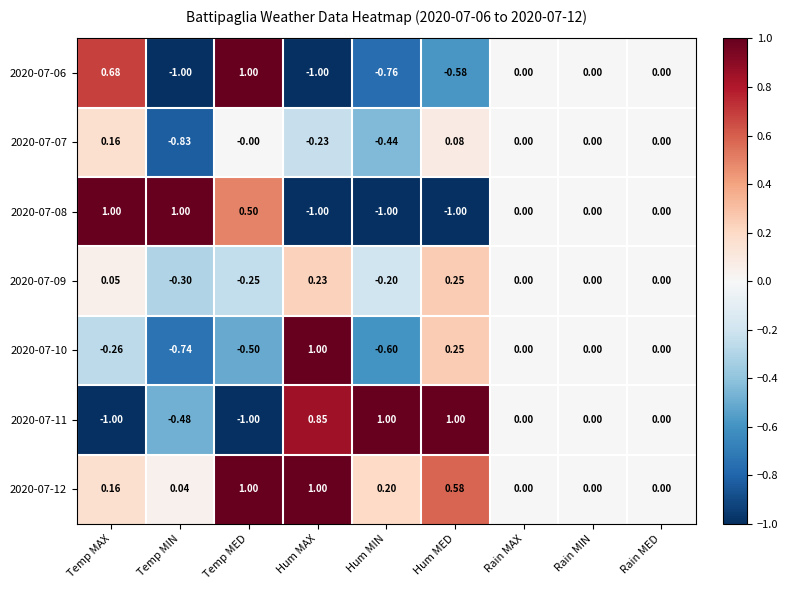

Is the value of 2020-07-08 at Hum MAX greater than the value of 2020-07-09 at Hum MIN?

No